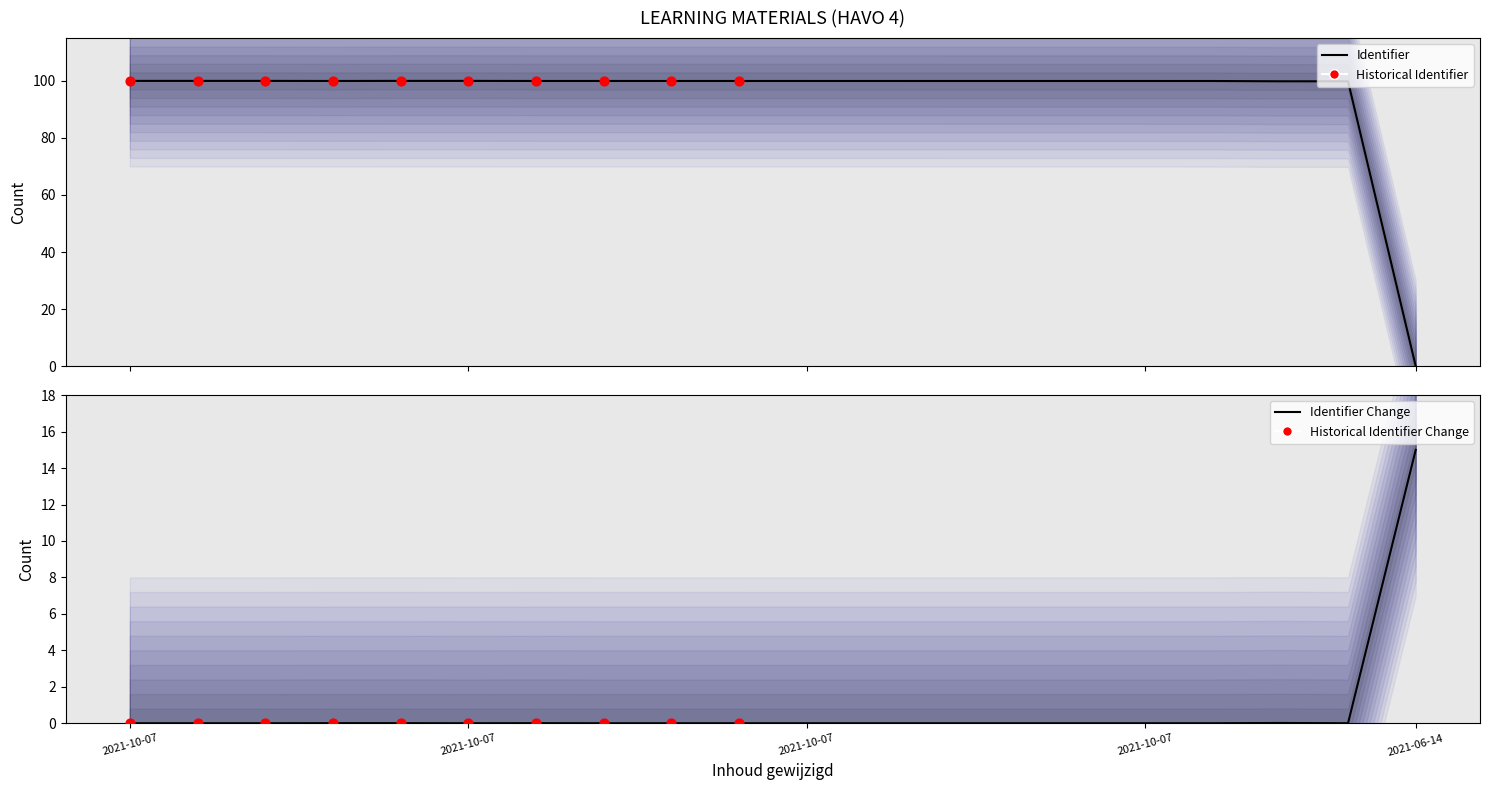

Between 2021-10-07 09:03:27 and 2021-10-07 09:10:48, which is larger?

2021-10-07 09:10:48